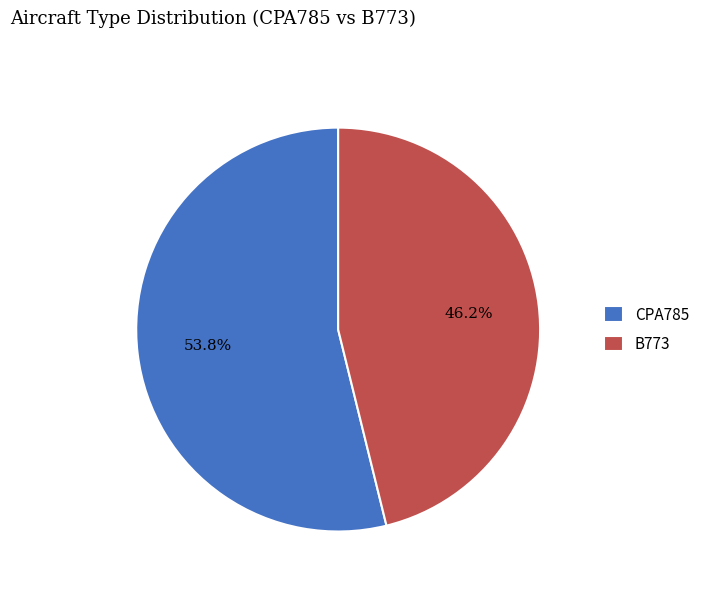

What is the total percentage of B773 and CPA785?

100.0%